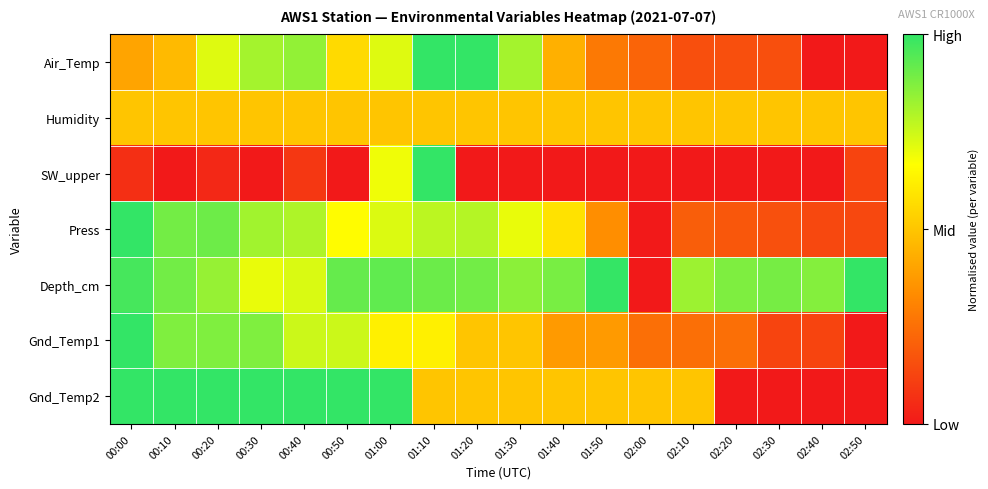

What is the spread (max minus min) of values at 00:00?

0.9